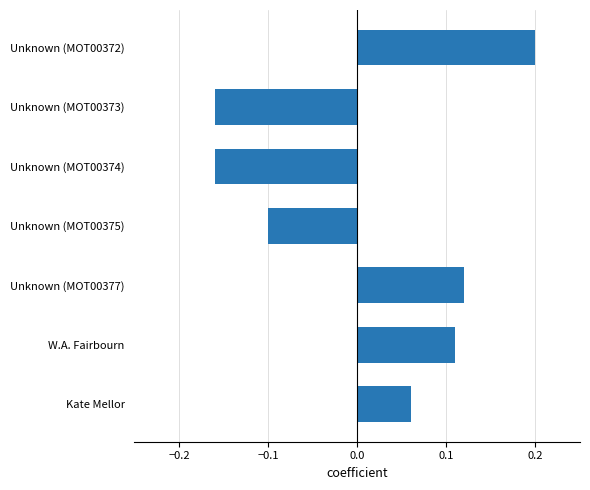

What is the label of the 1st bar from the bottom?

Kate Mellor